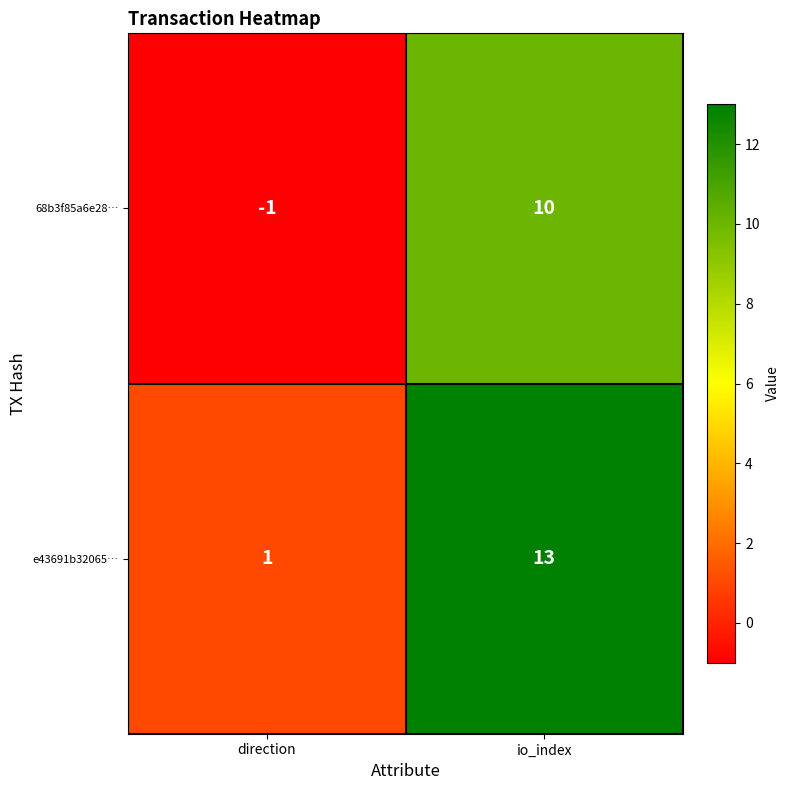

What is the greatest value displayed?

13